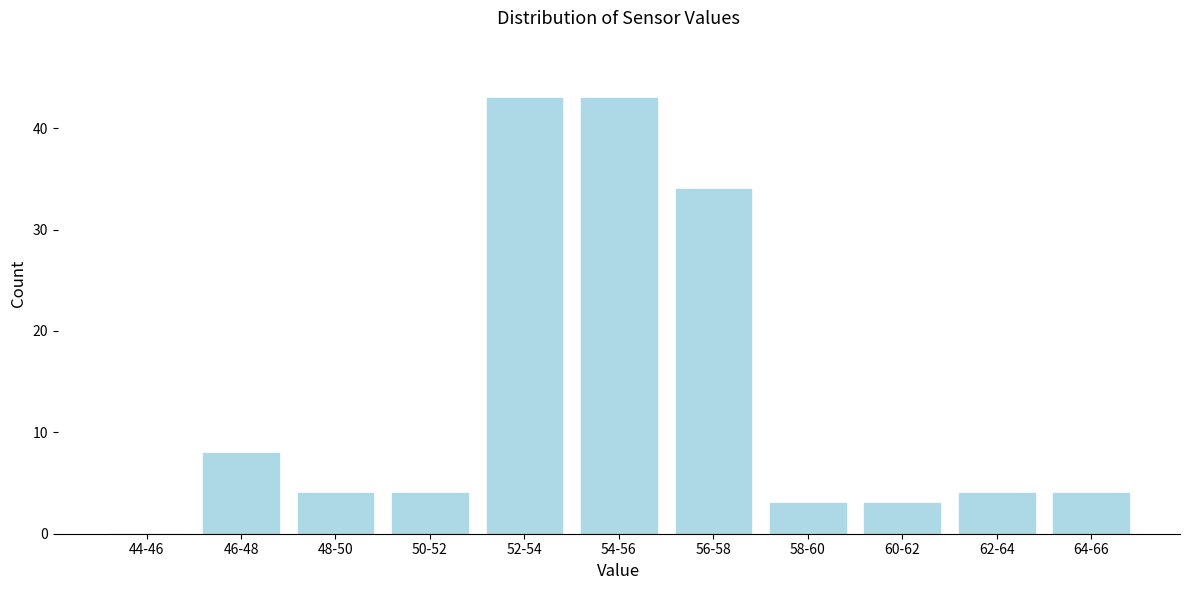

Reading right to left, list all the values displayed in this chart.

64-66=4	62-64=4	60-62=3	58-60=3	56-58=34	54-56=43	52-54=43	50-52=4	48-50=4	46-48=8	44-46=0